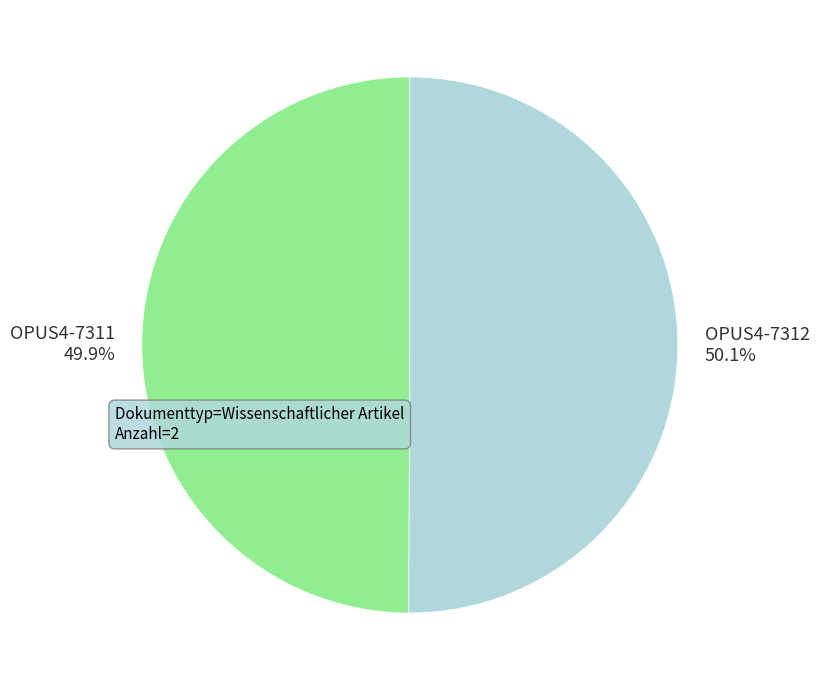

Count the number of slices in the pie.

2